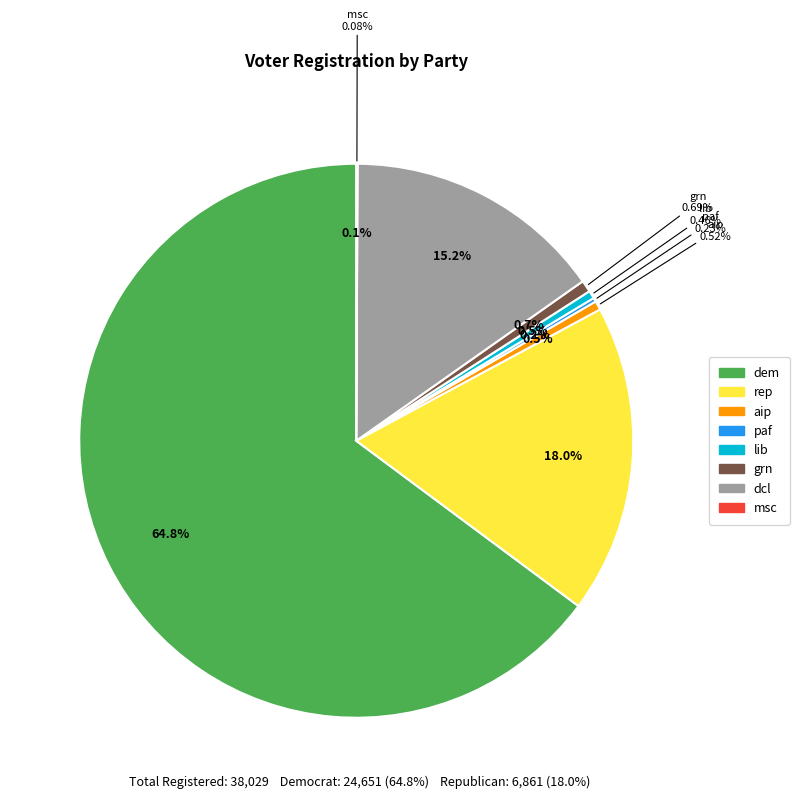

Which slice represents more than half of the pie?

dem